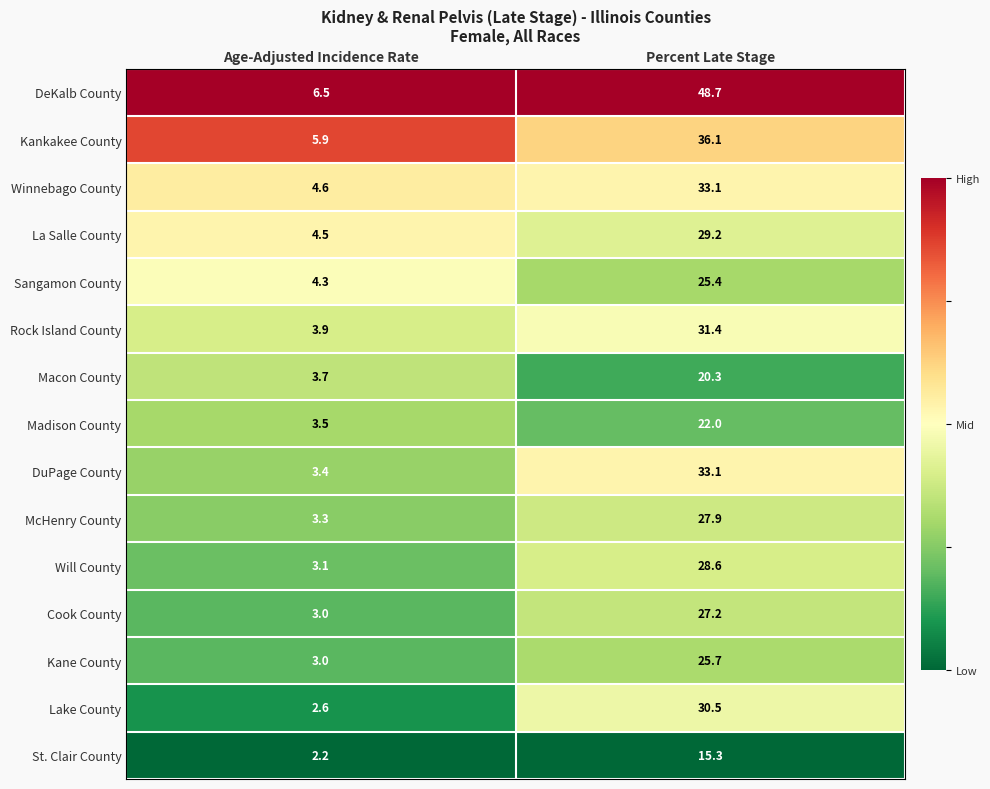

At which category is the sum across all series the highest?

Percent Late Stage